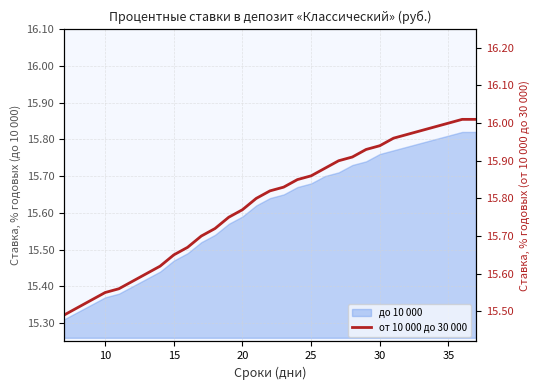

What is the sum of the values at 30 and 28?

32.0